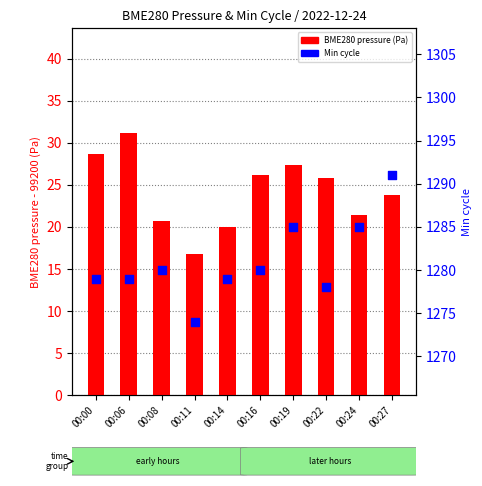

Which series has the largest total across all categories?

Min cycle